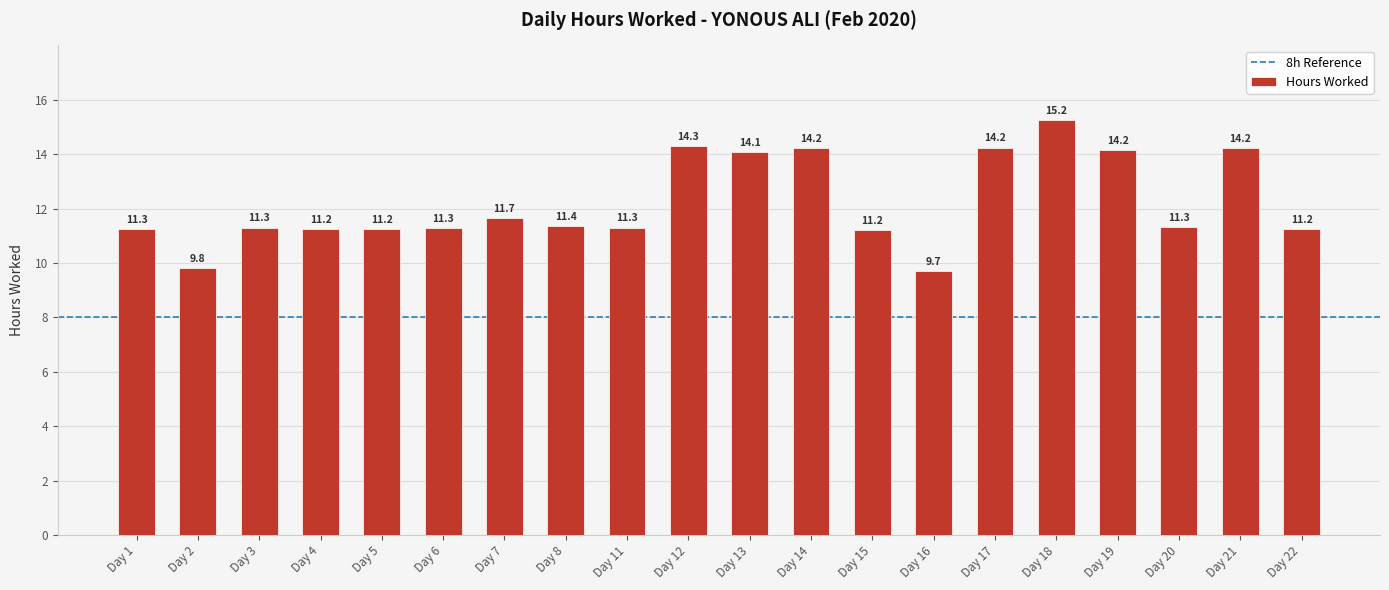

What is the value of the 19th bar from the left?

14.2